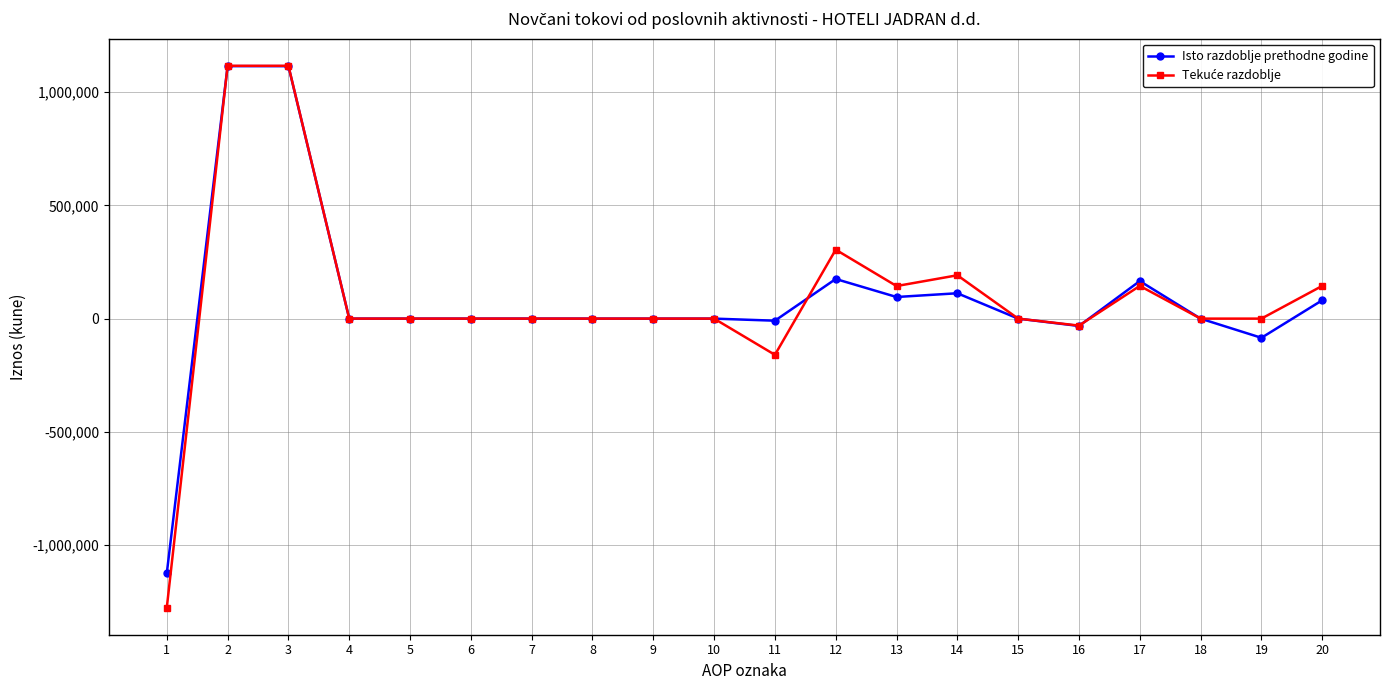

Count the number of data series in this chart.

2